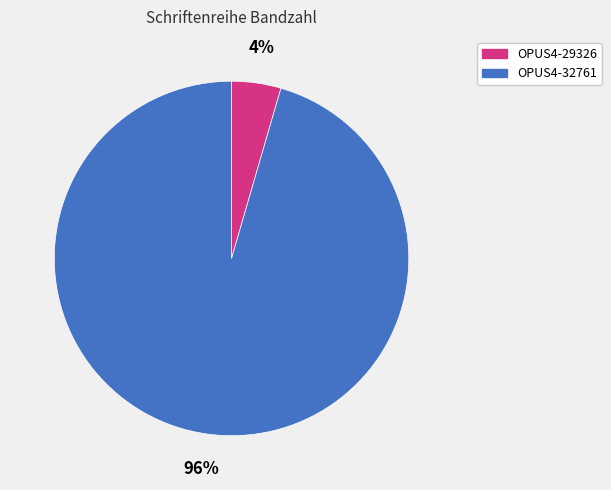

Which slice is the smallest?

OPUS4-29326